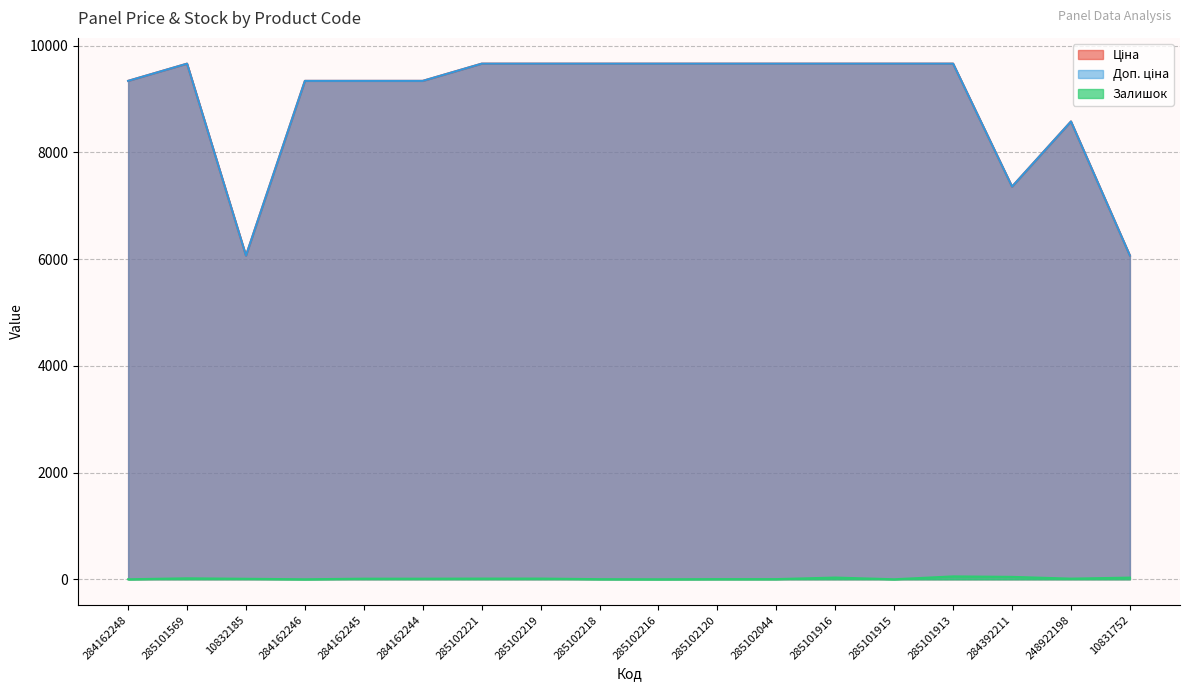

True or false: Ціна and Доп. ціна cross at least once.

False